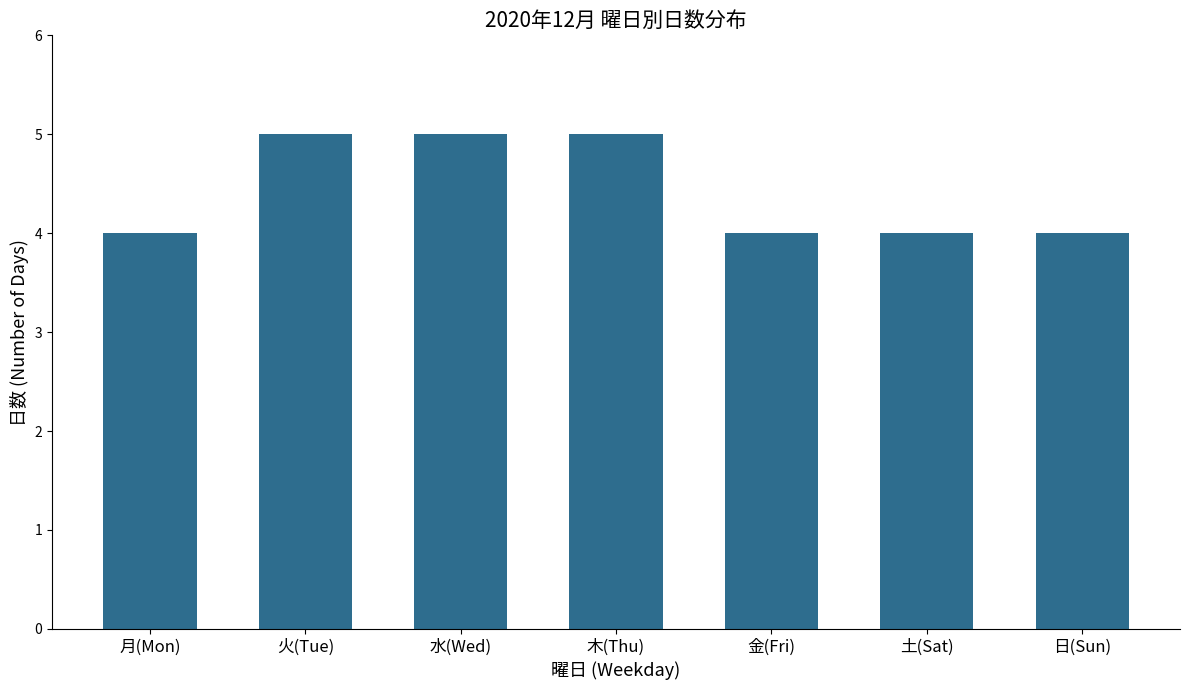

What is the minimum value shown in the chart?

4